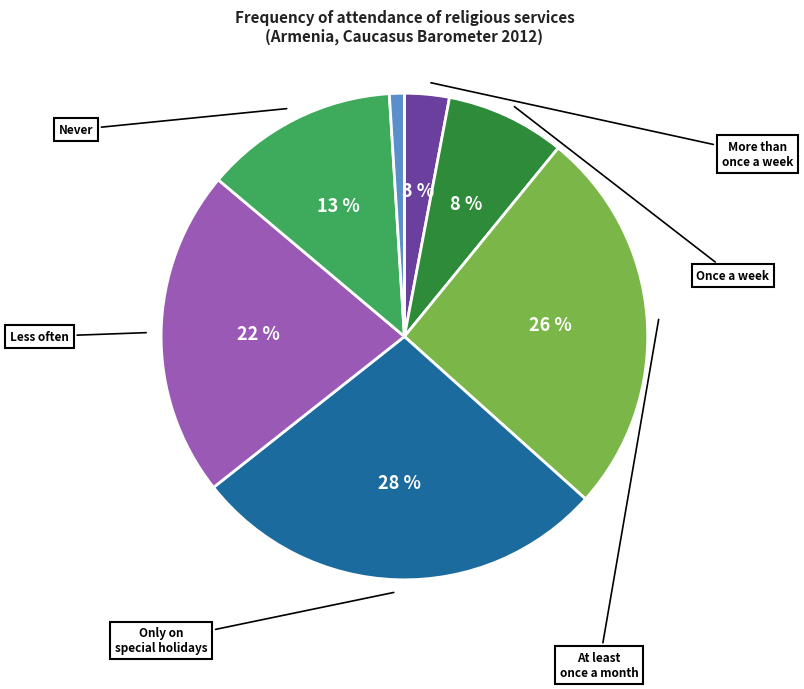

Is there any slice that represents more than half of the pie?

No